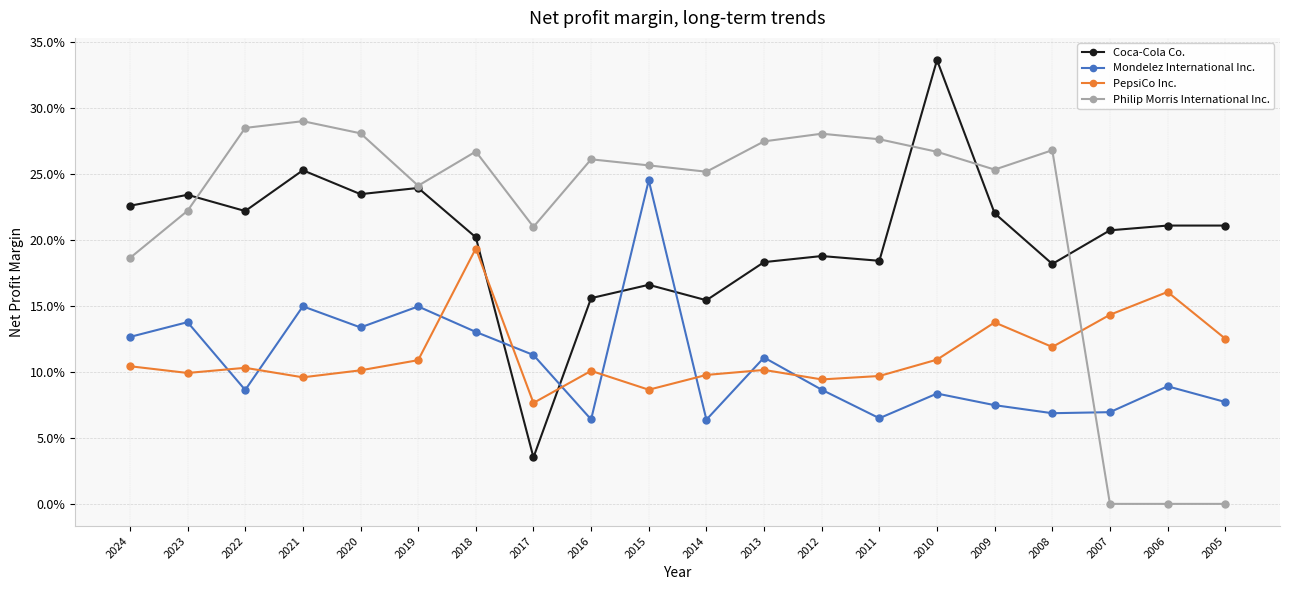

What is the approximate value of Mondelez International Inc. at 2009?

0.1